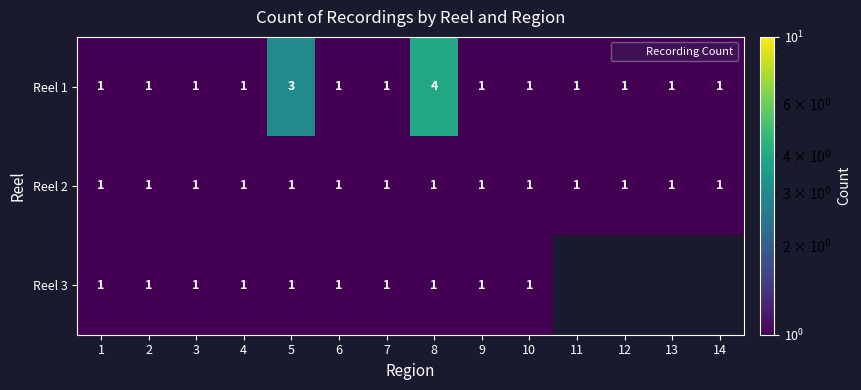

Which label corresponds to the smallest value in the chart?

1